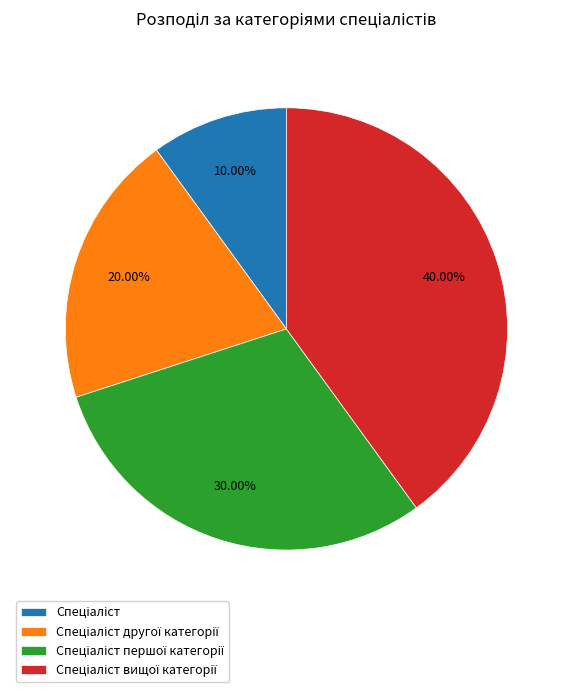

Does any single category account for the majority?

No